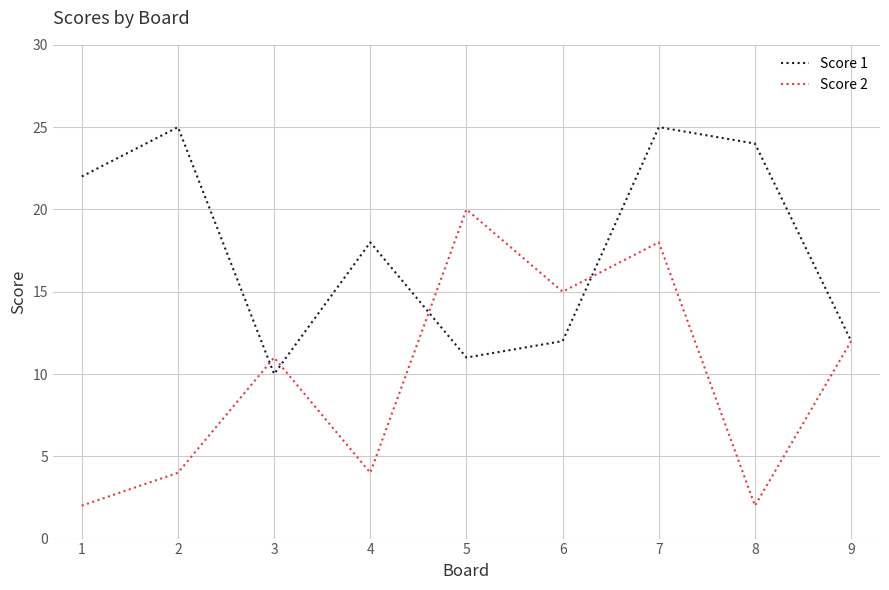

Where is Score 1 nearest to the value 17?

4